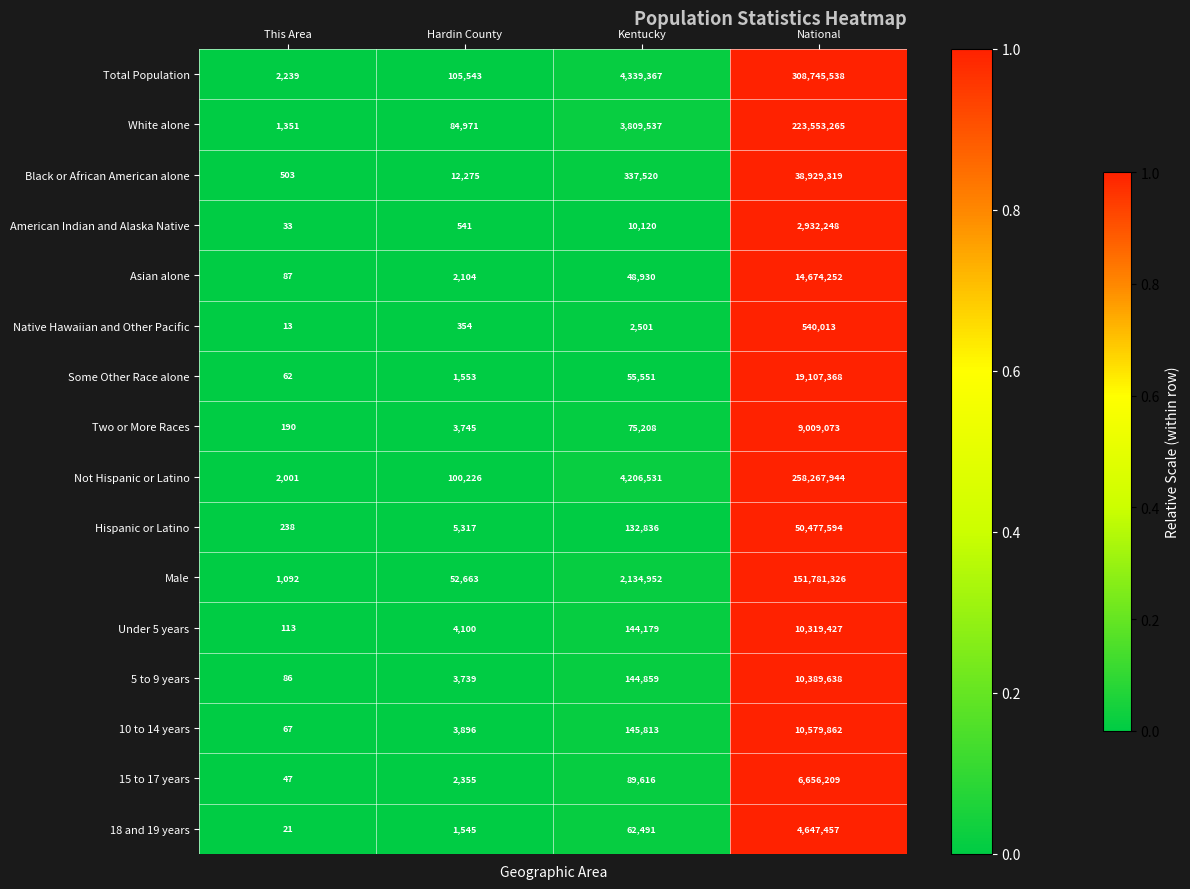

What is the approximate value of 10 to 14 years at National, to the nearest 10?

10579860